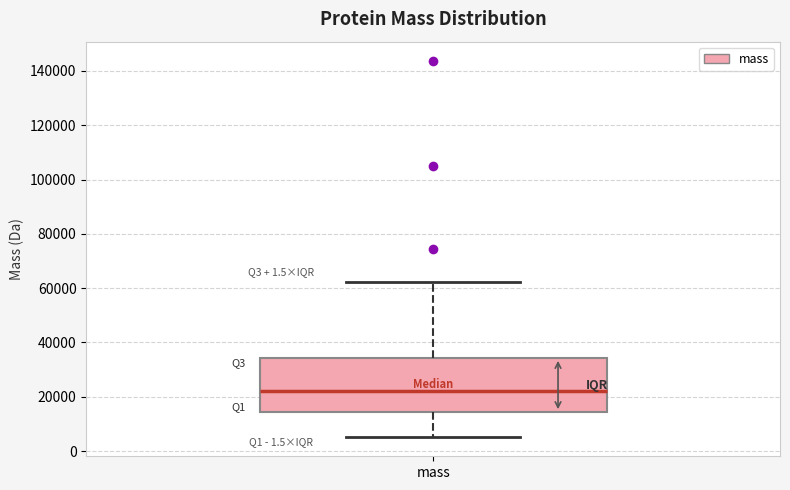

Where does the lower whisker of the box for mass end on the y-axis? The values are not printed on the chart, so give them approximately, as read against the axis.

6000